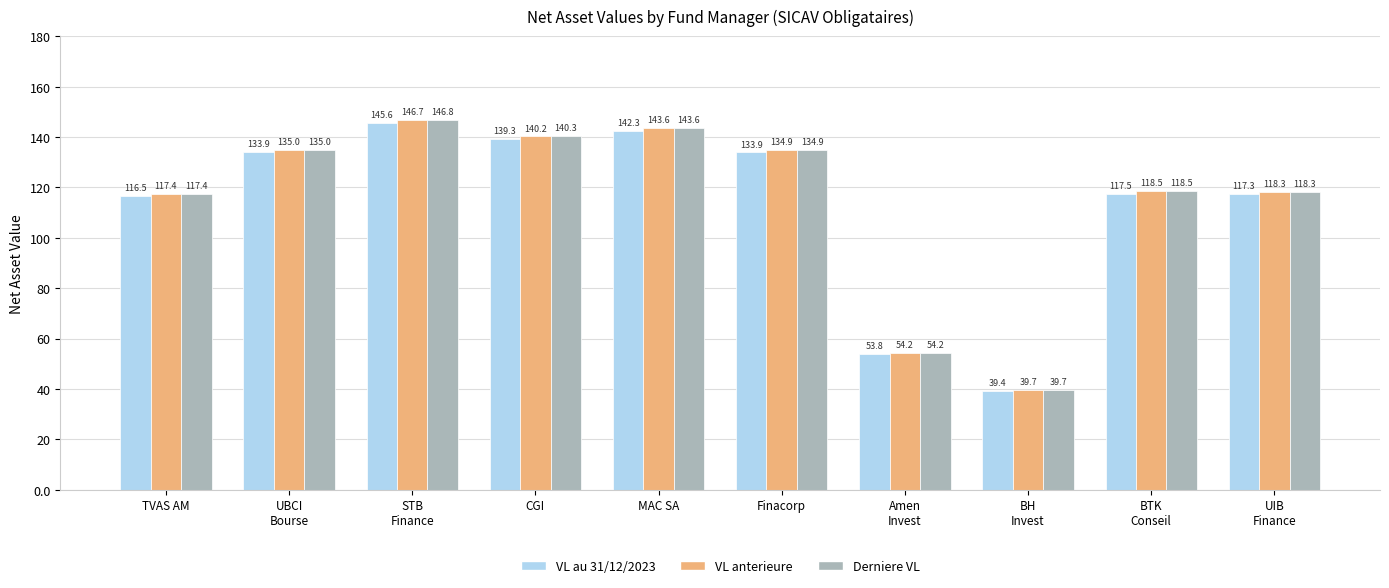

What are all the series names shown in the legend?

VL au 31/12/2023, VL anterieure, Derniere VL